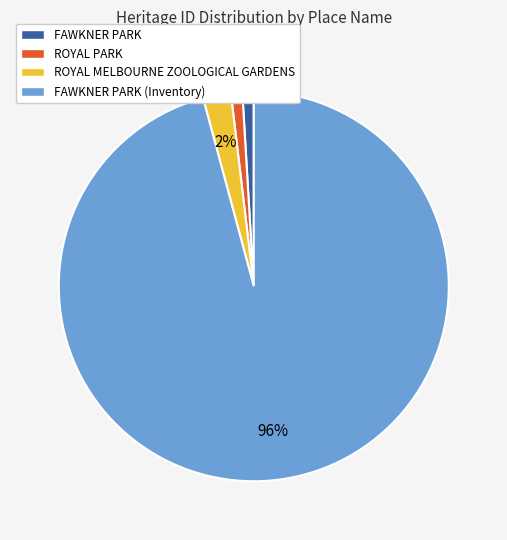

Count the number of slices in the pie.

4